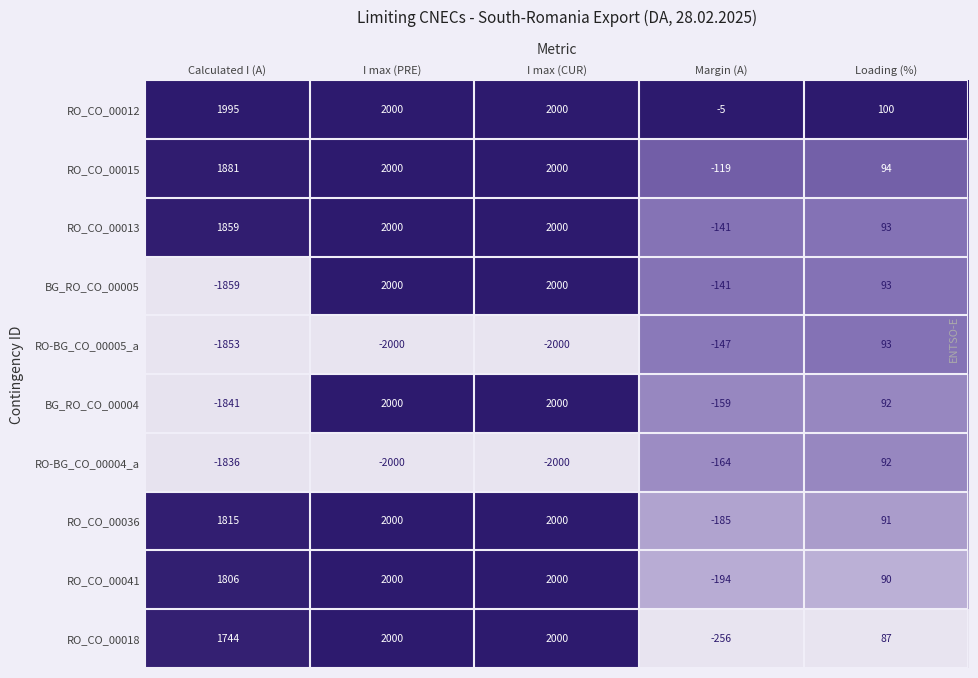

Which series has the largest range (max minus min)?

BG_RO_CO_00005